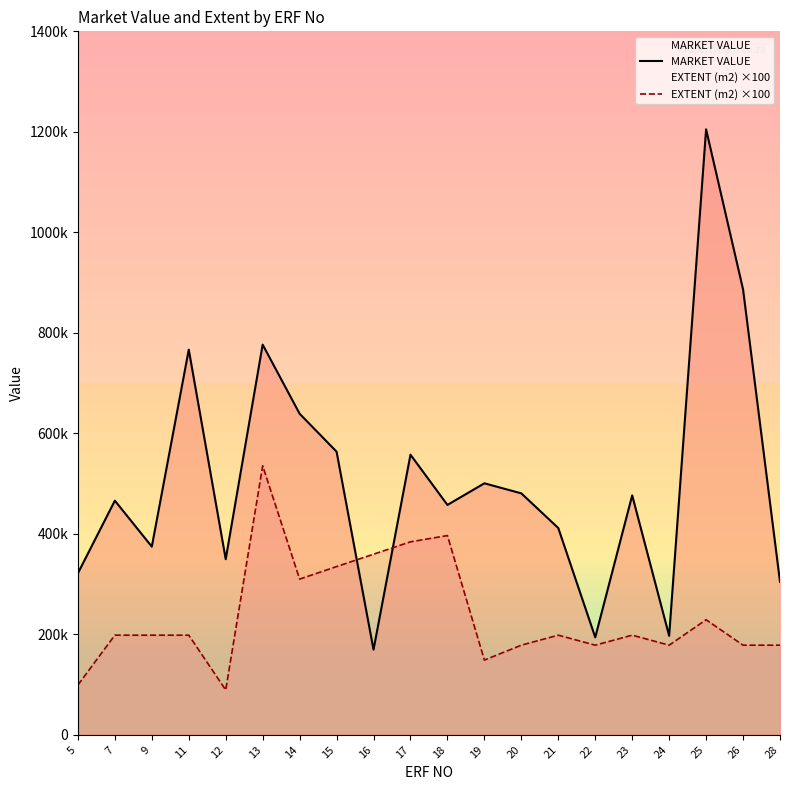

List the series in order of their overall mean, highest first.

MARKET VALUE, EXTENT (m2) ×100